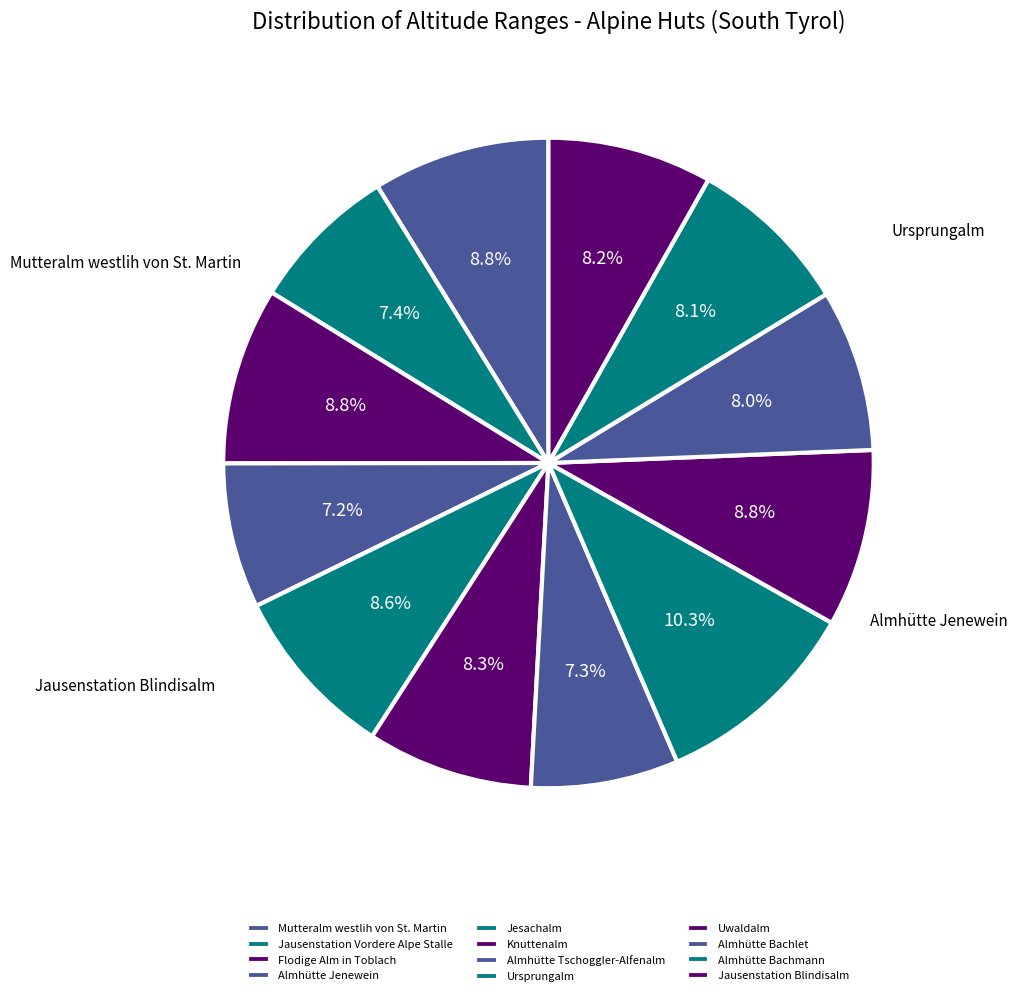

Which category has the smallest portion of the pie?

Almhütte Jenewein